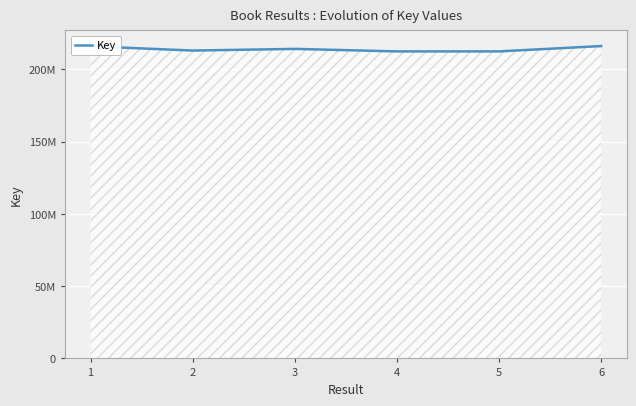

Does the chart display data point markers on the line(s)?

No